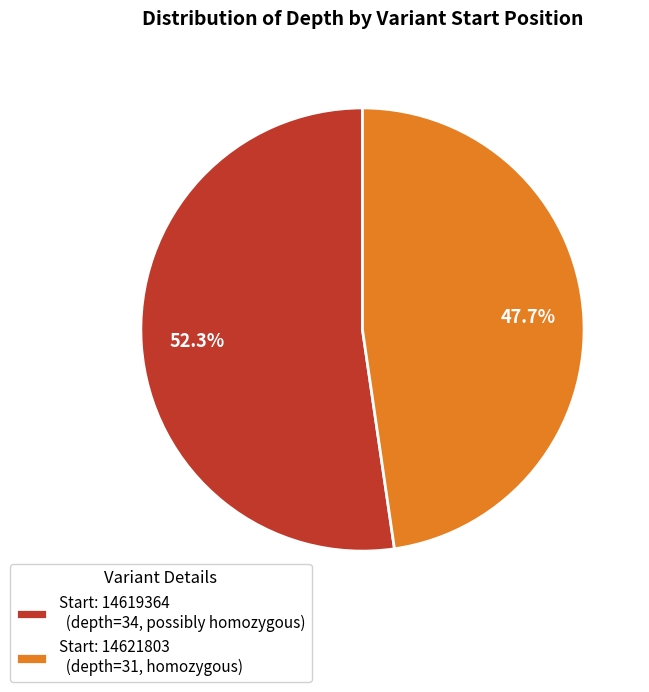

Do Start: 14619364 (depth=34, possibly homozygous) and Start: 14621803 (depth=31, homozygous) together represent more than half of the pie?

Yes